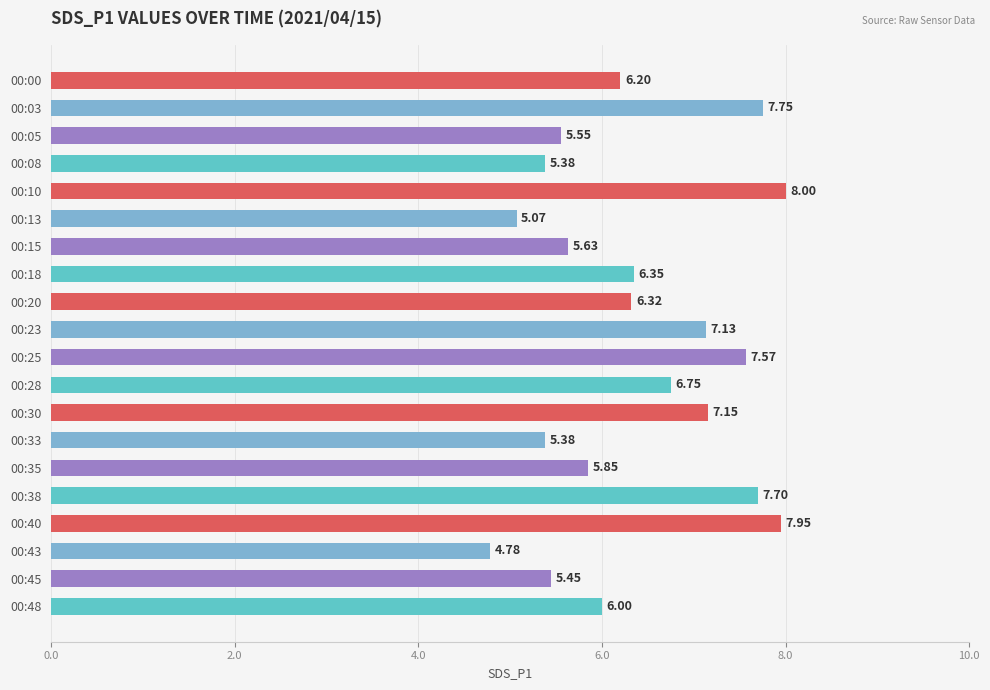

What is the sum of the values at 00:30 and 00:20?

13.5